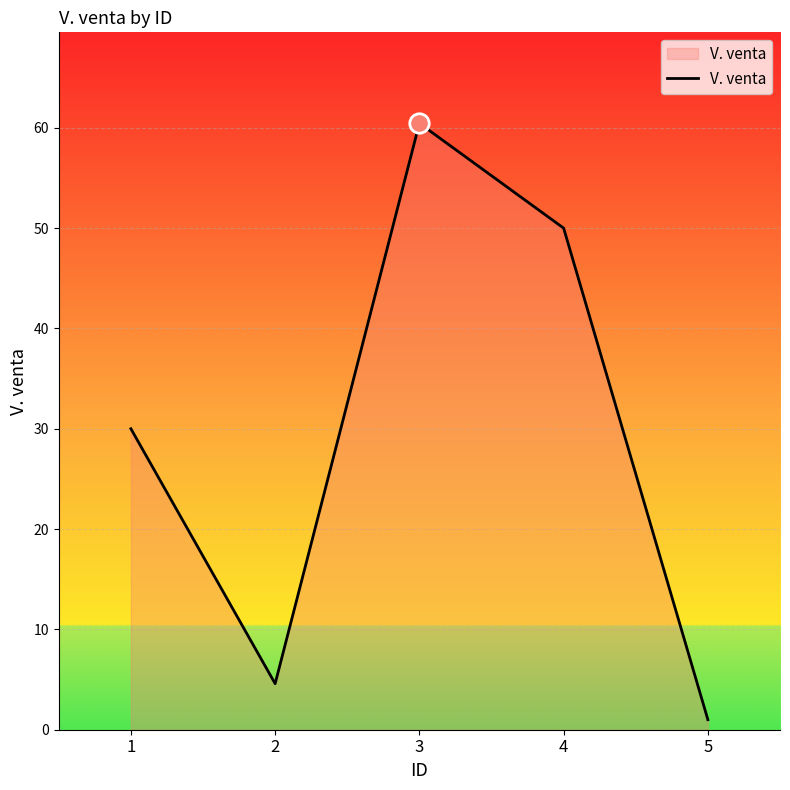

Reading left to right, list all the values displayed in this chart.

30.0	4.6	60.5	50.0	1.0